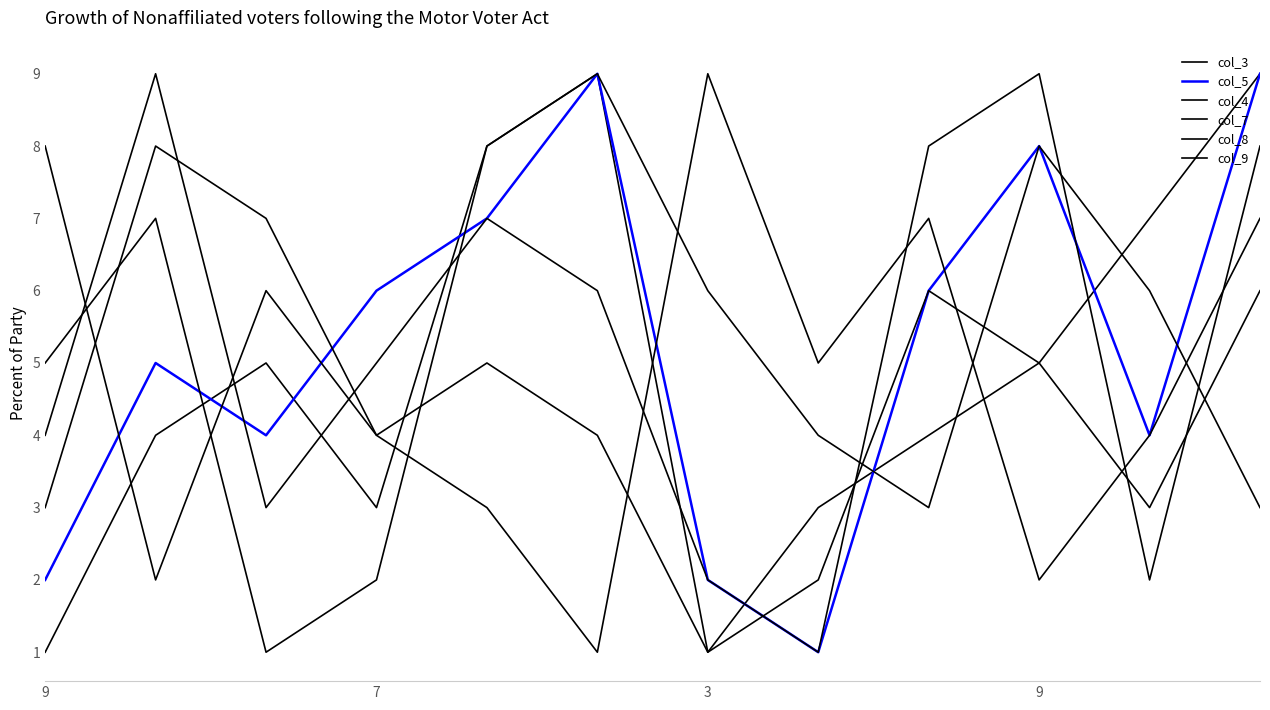

How many values in the col_5 series are below 6?

6